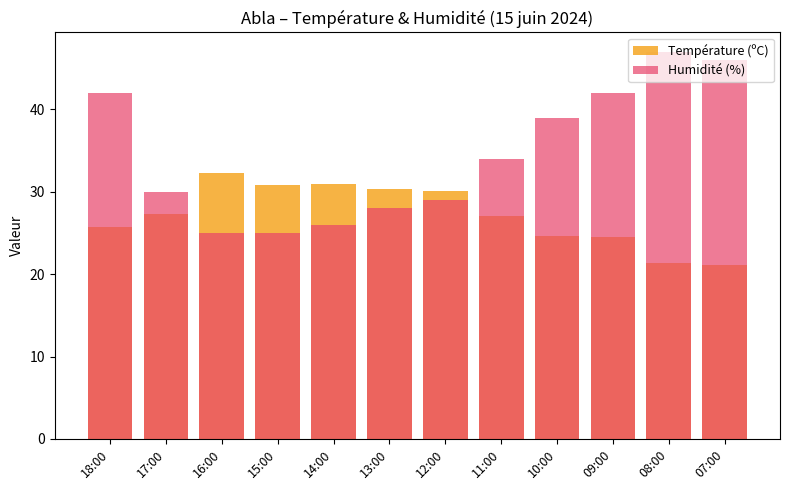

At 12:00, list the series in order from largest to smallest.

Température (ºC), Humidité (%)